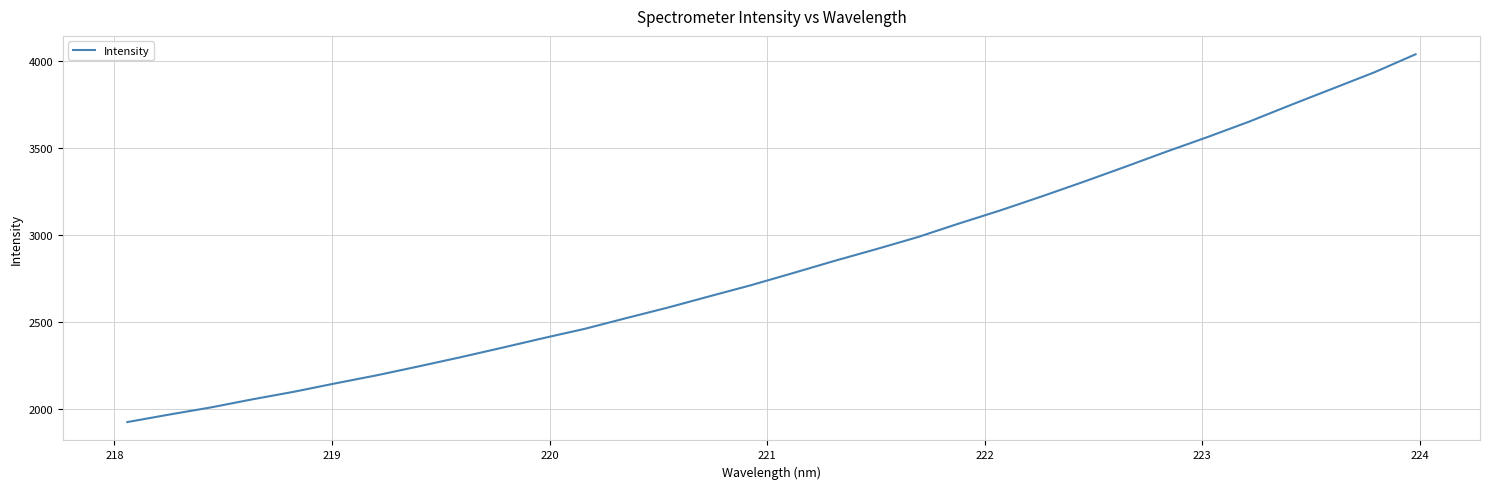

What is the minimum value shown in the chart?

1927.1